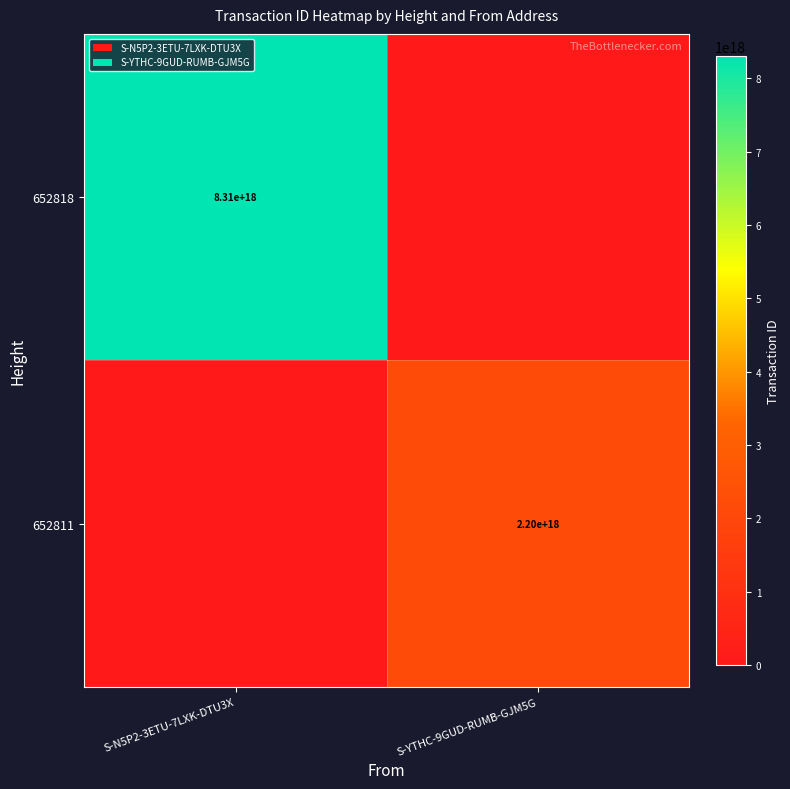

True or false: 652811 has a value of 2971125872436067840 at S-YTHC-9GUD-RUMB-GJM5G.

False